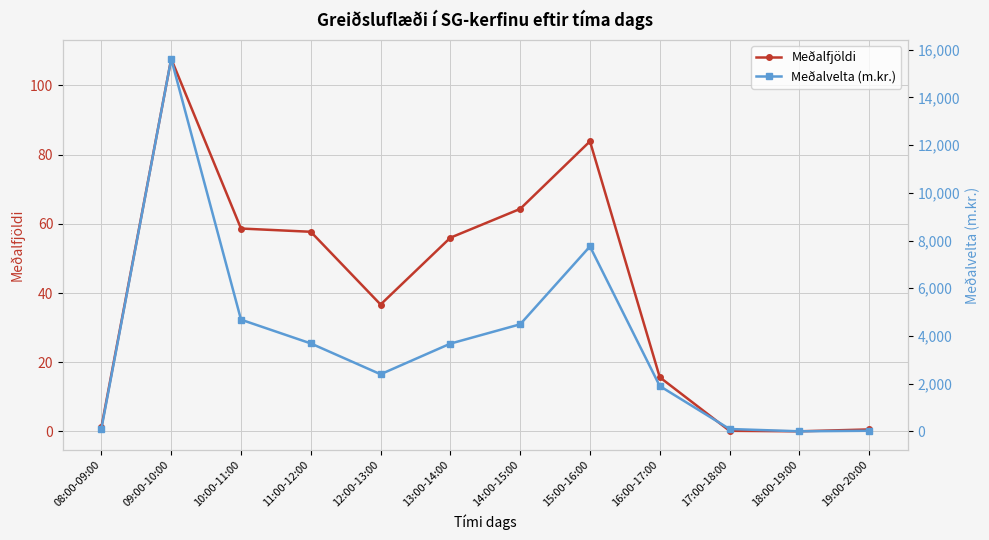

What is the sum of the Meðalfjöldi values at 08:00-09:00 and 14:00-15:00?

65.6